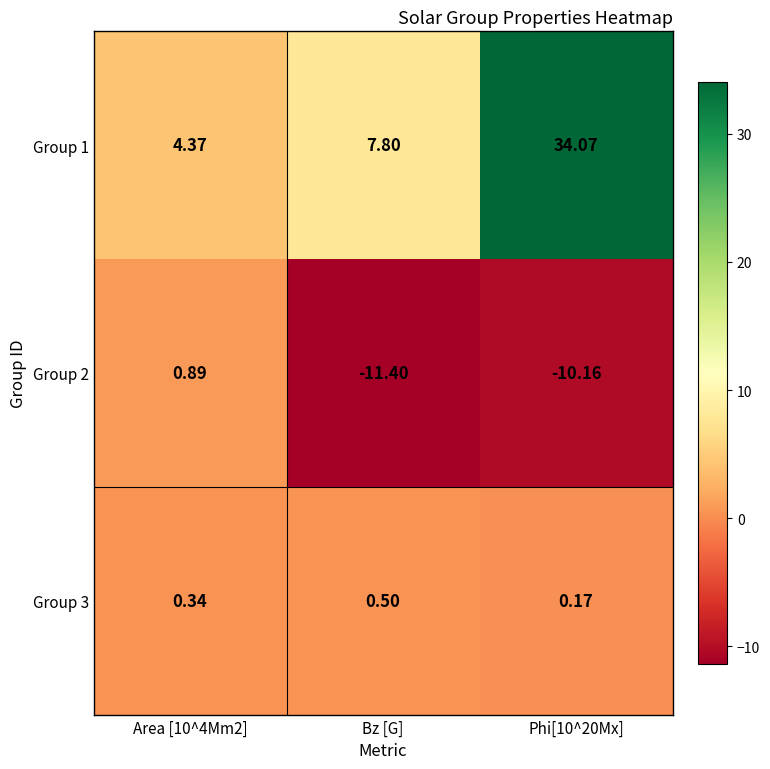

Which label corresponds to the smallest value in the chart?

Bz [G]